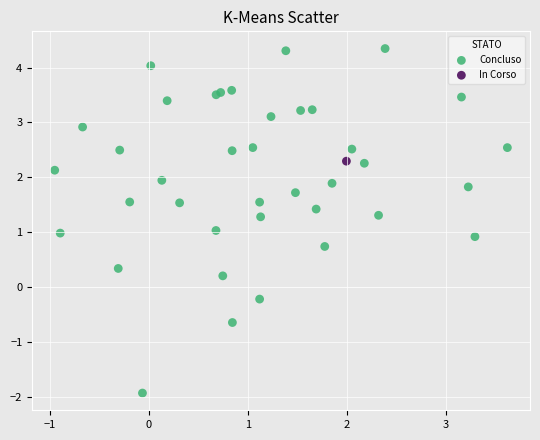

What are all the series names shown in the legend?

Concluso, In Corso